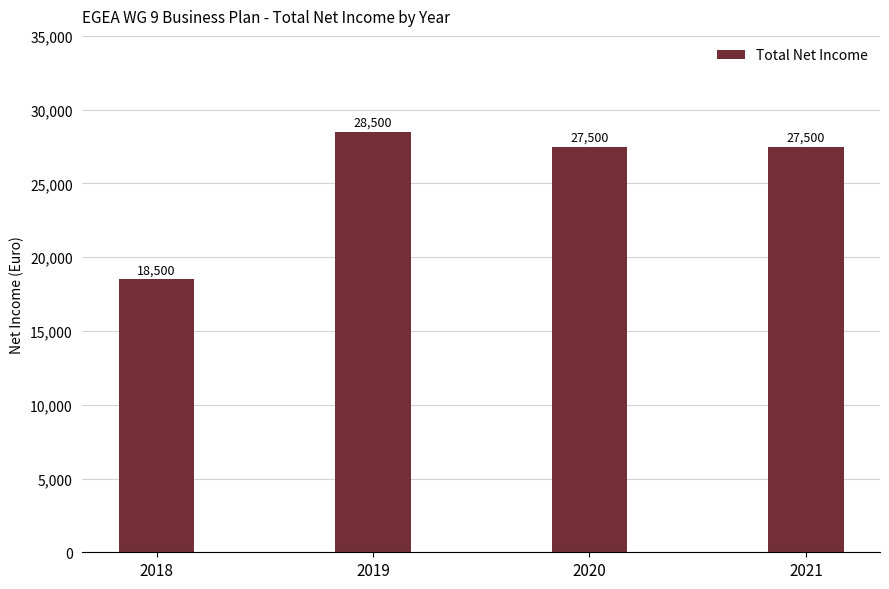

How many values are between 27500 and 28500?

3